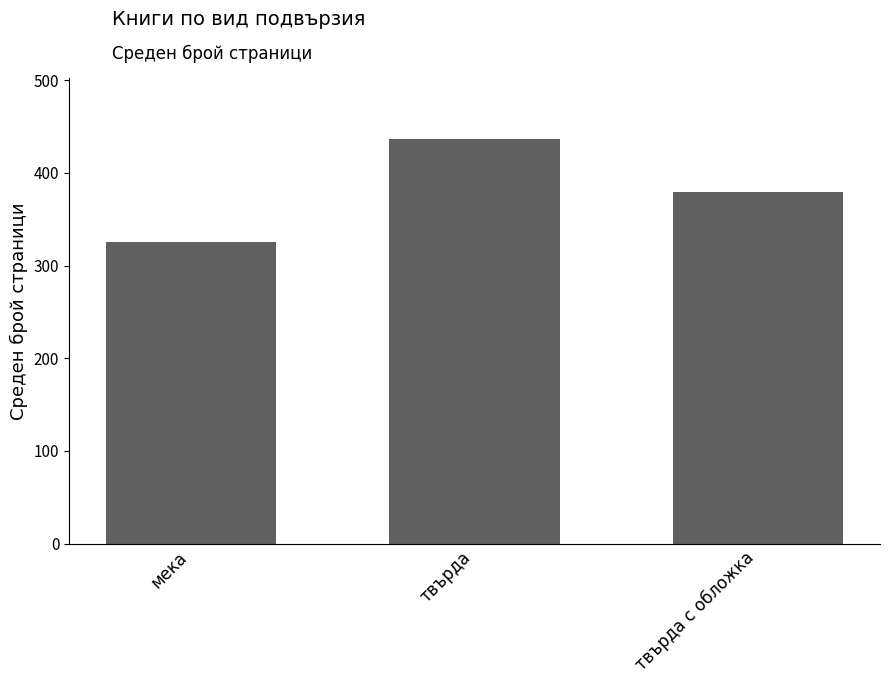

What is the label of the 3rd bar from the right?

мека